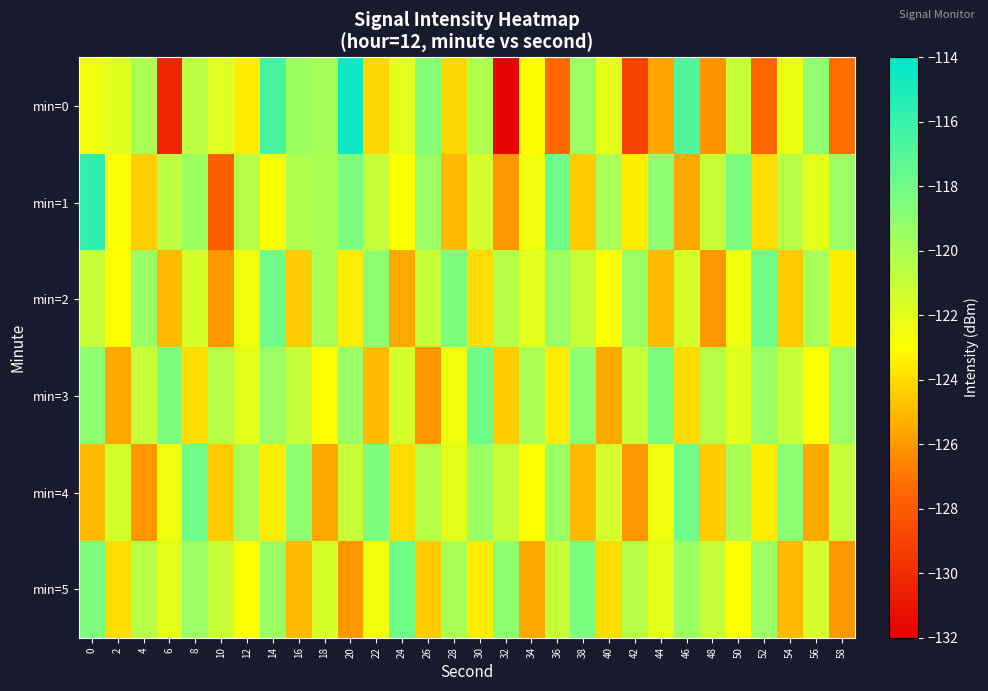

Reading left to right, what are all the values shown in this chart?

min=0: 0=-122.5	2=-121.9	4=-120.1	6=-130.3	8=-120.6	10=-121.9	12=-123.5	14=-116.6	16=-119.6	18=-119.9	20=-114.6	22=-124.2	24=-122.1	26=-118.8	28=-124.2	30=-120.2	32=-131.8	34=-123.1	36=-127.4	38=-119.5	40=-122.1	42=-129.0	44=-125.7	46=-116.8	48=-126.1	50=-121.0	52=-127.5	54=-122.3	56=-119.1	58=-127.3
min=1: 0=-115.7	2=-122.9	4=-124.4	6=-120.7	8=-119.6	10=-127.8	12=-120.4	14=-122.9	16=-120.3	18=-120.0	20=-118.5	22=-121.0	24=-123.0	26=-119.5	28=-125.0	30=-121.5	32=-126.0	34=-122.5	36=-118.0	38=-124.5	40=-120.0	42=-123.5	44=-119.0	46=-125.5	48=-121.0	50=-118.5	52=-124.0	54=-120.5	56=-122.0	58=-119.5
min=2: 0=-121.0	2=-123.0	4=-119.5	6=-125.0	8=-121.5	10=-126.0	12=-122.5	14=-118.0	16=-124.5	18=-120.0	20=-123.5	22=-119.0	24=-125.5	26=-121.0	28=-118.5	30=-124.0	32=-120.5	34=-122.0	36=-119.5	38=-121.0	40=-123.0	42=-119.5	44=-125.0	46=-121.5	48=-126.0	50=-122.5	52=-118.0	54=-124.5	56=-120.0	58=-123.5
min=3: 0=-119.0	2=-125.5	4=-121.0	6=-118.5	8=-124.0	10=-120.5	12=-122.0	14=-119.5	16=-121.0	18=-123.0	20=-119.5	22=-125.0	24=-121.5	26=-126.0	28=-122.5	30=-118.0	32=-124.5	34=-120.0	36=-123.5	38=-119.0	40=-125.5	42=-121.0	44=-118.5	46=-124.0	48=-120.5	50=-122.0	52=-119.5	54=-121.0	56=-123.0	58=-119.5
min=4: 0=-125.0	2=-121.5	4=-126.0	6=-122.5	8=-118.0	10=-124.5	12=-120.0	14=-123.5	16=-119.0	18=-125.5	20=-121.0	22=-118.5	24=-124.0	26=-120.5	28=-122.0	30=-119.5	32=-121.0	34=-123.0	36=-119.5	38=-125.0	40=-121.5	42=-126.0	44=-122.5	46=-118.0	48=-124.5	50=-120.0	52=-123.5	54=-119.0	56=-125.5	58=-121.0
min=5: 0=-118.5	2=-124.0	4=-120.5	6=-122.0	8=-119.5	10=-121.0	12=-123.0	14=-119.5	16=-125.0	18=-121.5	20=-126.0	22=-122.5	24=-118.0	26=-124.5	28=-120.0	30=-123.5	32=-119.0	34=-125.5	36=-121.0	38=-118.5	40=-124.0	42=-120.5	44=-122.0	46=-119.5	48=-121.0	50=-123.0	52=-119.5	54=-125.0	56=-121.5	58=-126.0